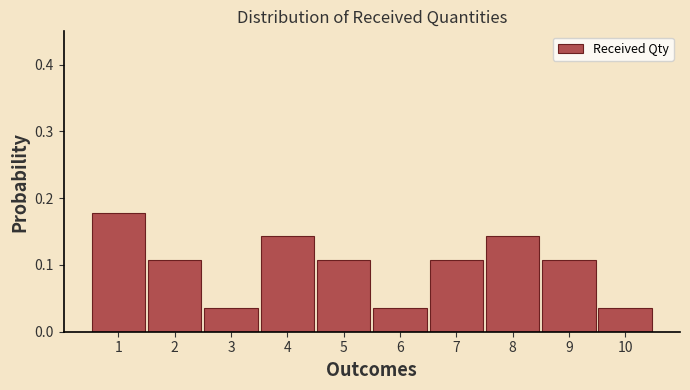

Between 10 and 7, which is larger?

7